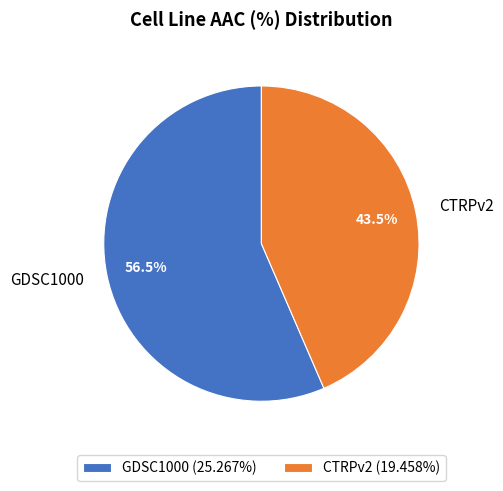

Does any single category account for the majority?

Yes